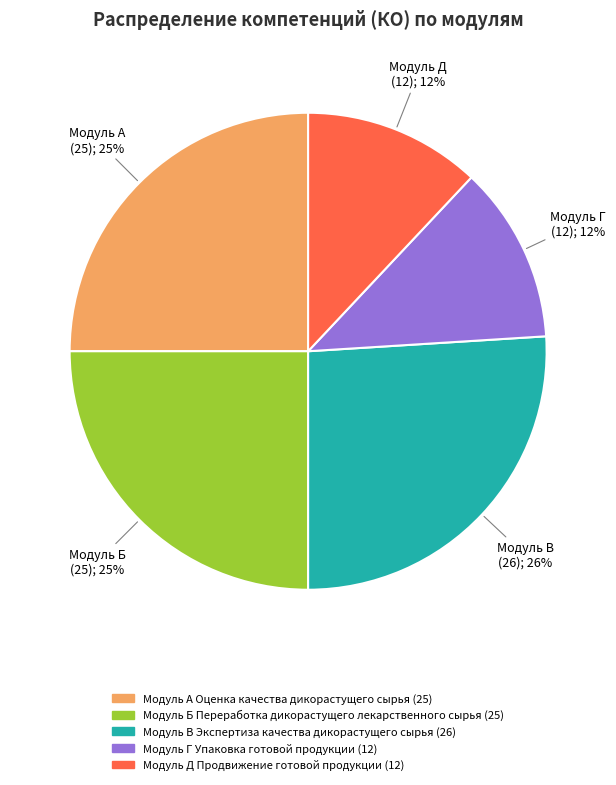

To the nearest percent, what is the average slice percentage?

20%